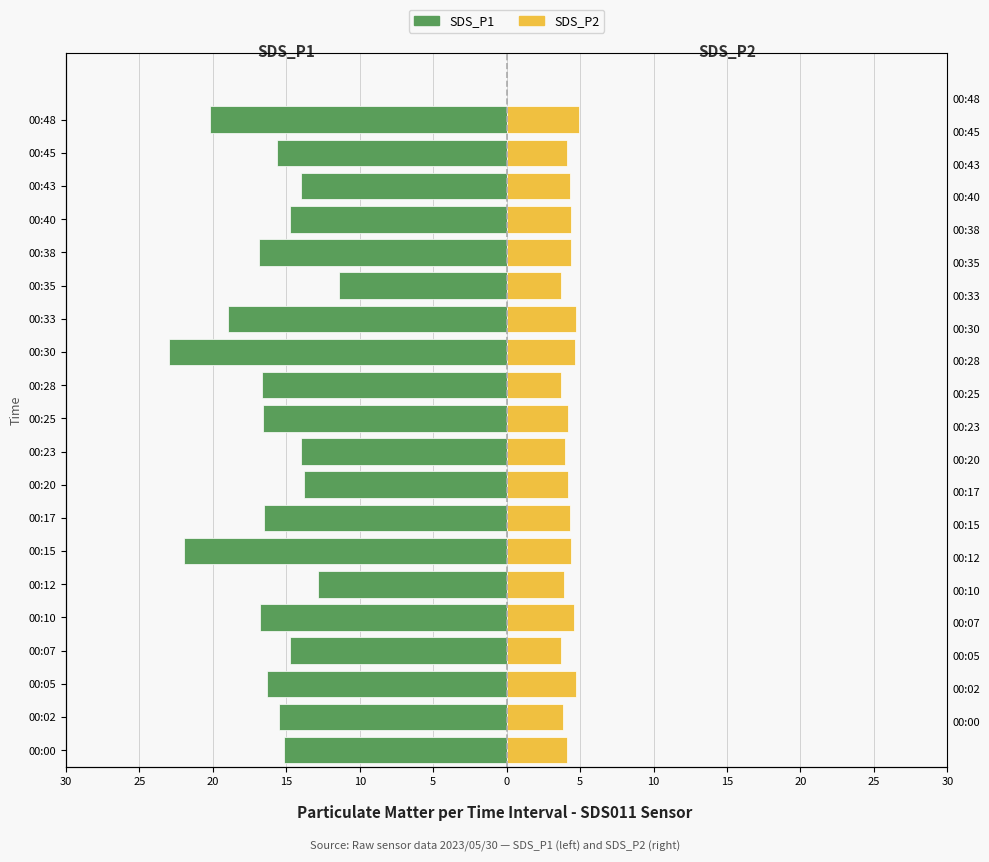

Between 00:17 and 00:33, which series saw the biggest shift?

SDS_P1